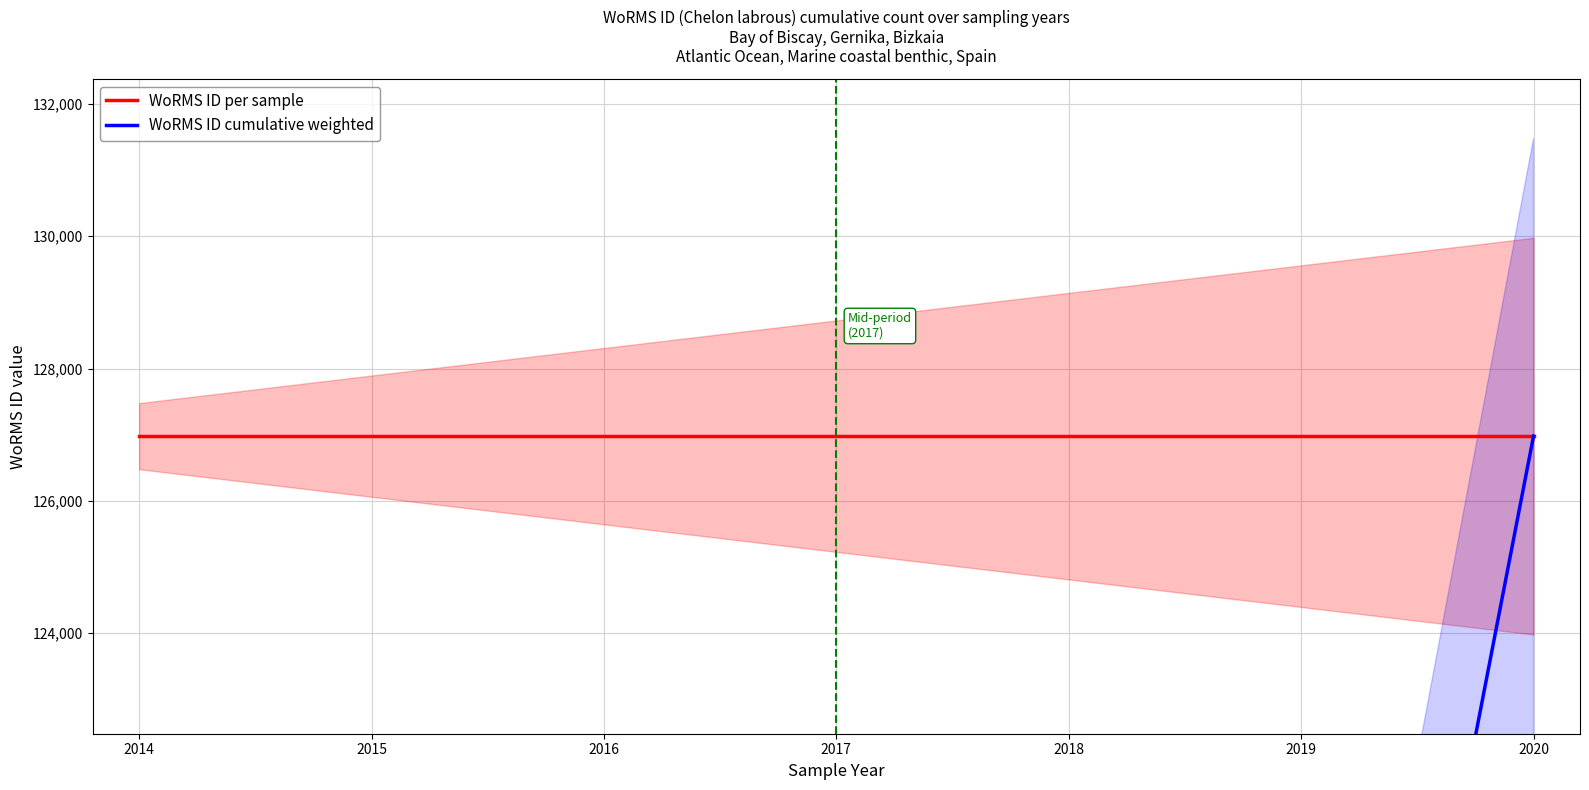

Which has a higher value, 2020 or 2014?

2020